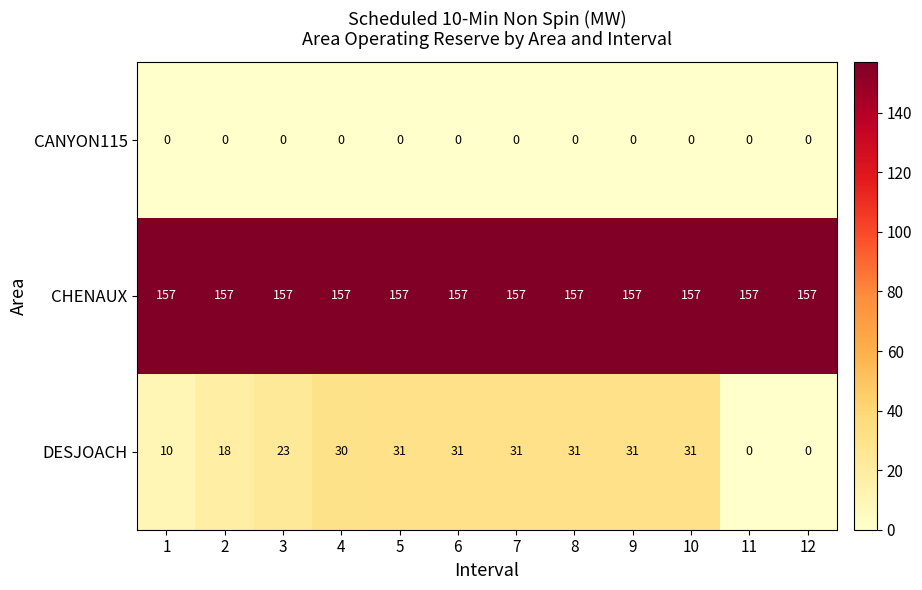

Which series has the largest range (max minus min)?

DESJOACH